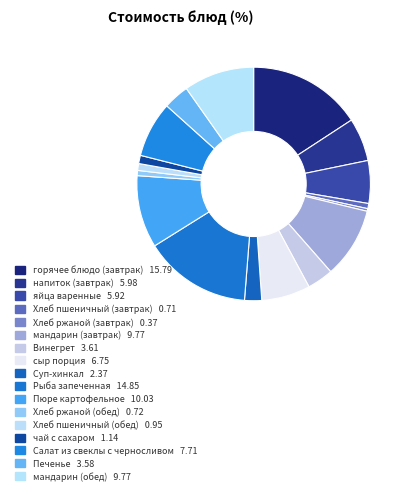

True or false: яйца варенные accounts for 1% of the total.

False